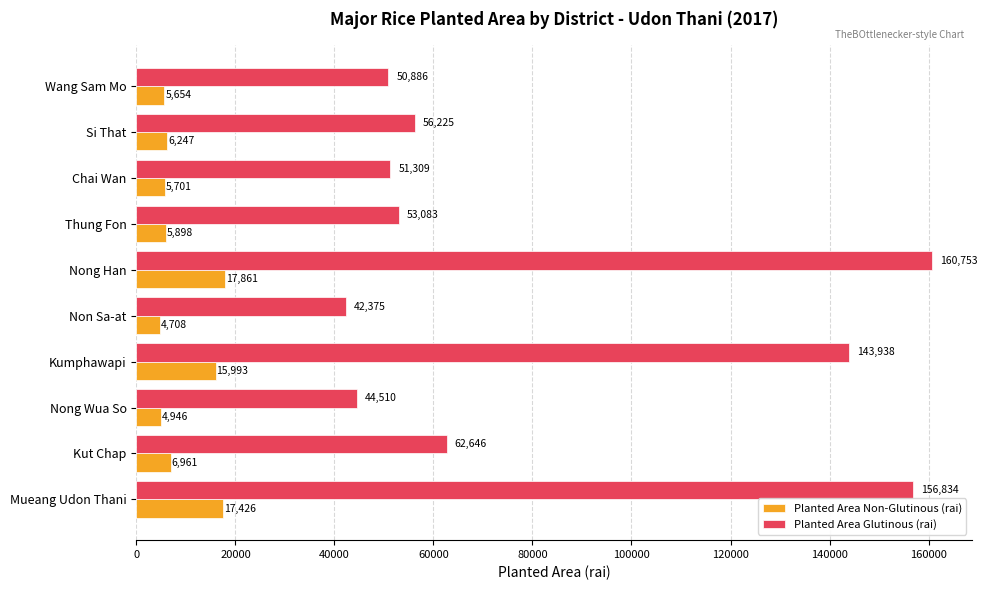

Which series changed the most between Nong Wua So and Kumphawapi?

Planted Area Glutinous (rai)